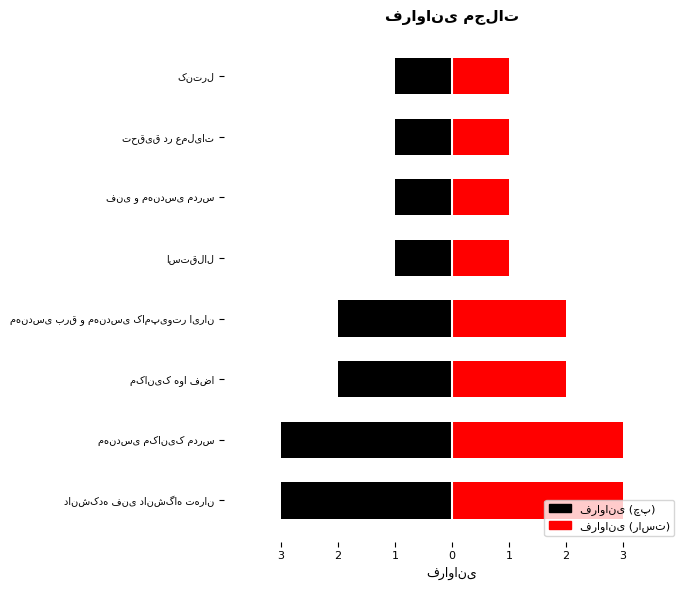

Approximately how many times larger is the value at کنترل compared to مکانیک هوا فضا?

0.5